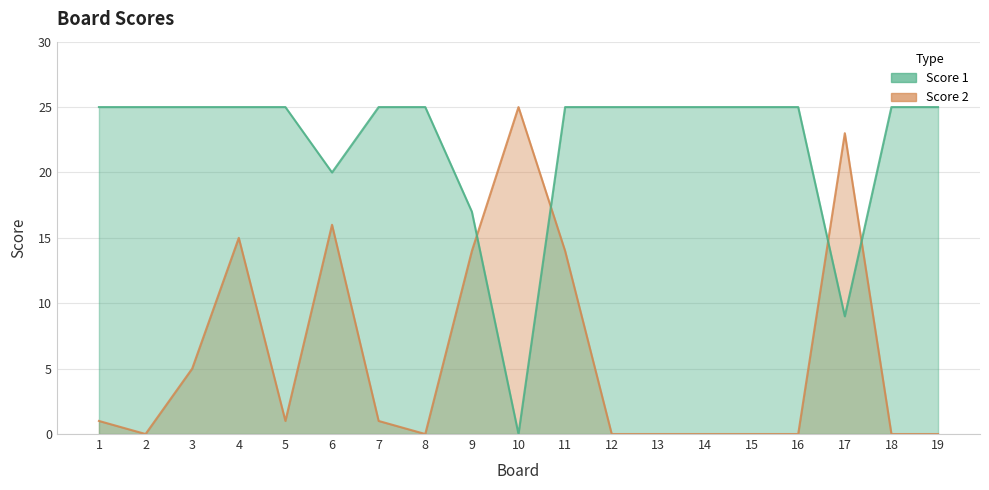

Is the value of Score 2 at 13 greater than the value of Score 1 at 8?

No